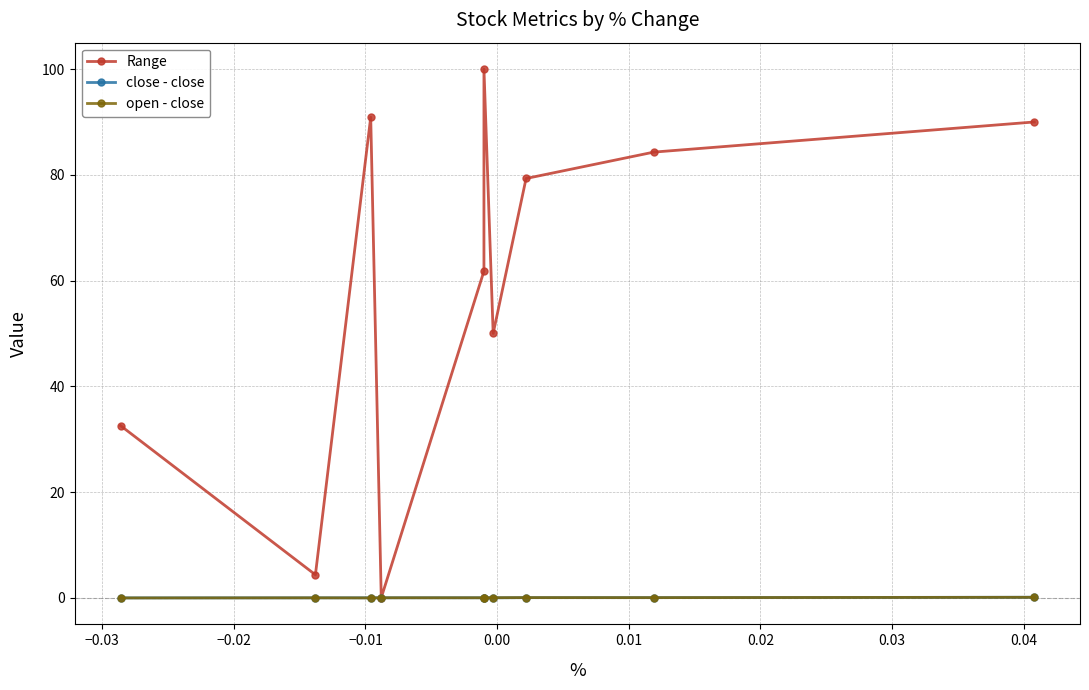

The Range series shows 153.5 at 0.01. True or false?

False